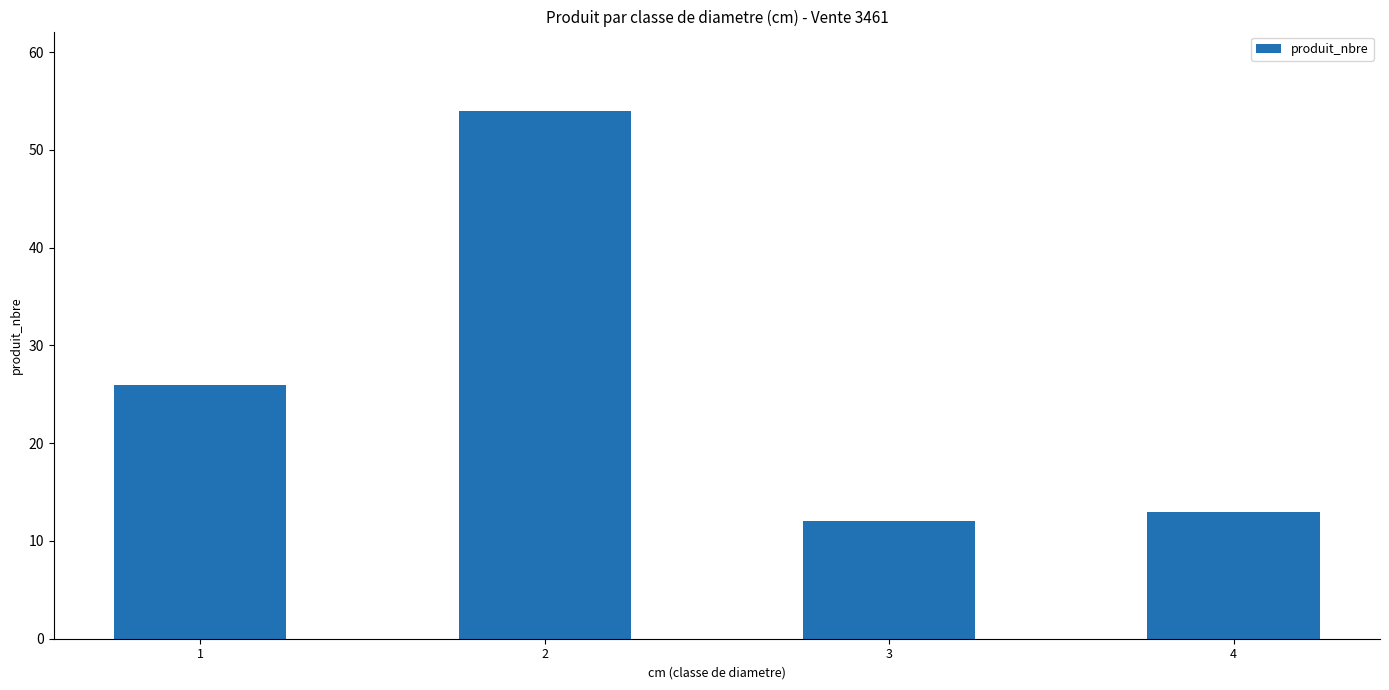

What is the difference between the maximum and minimum values?

42